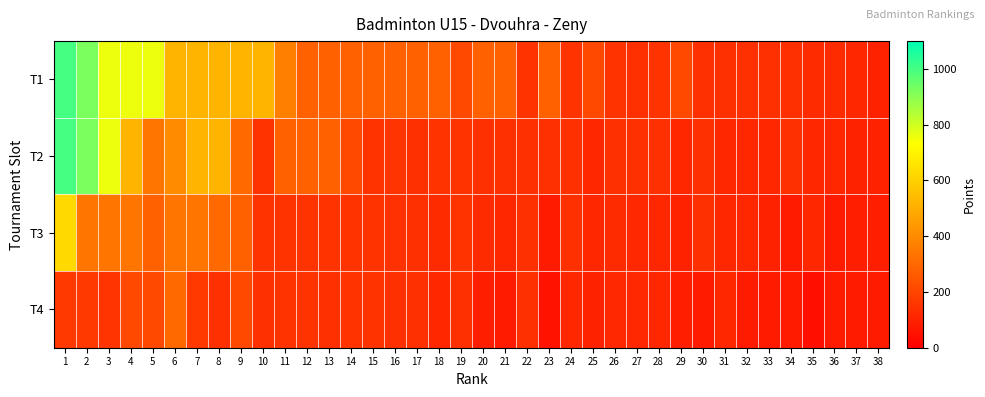

Reading left to right, extract all data points from this chart.

T1: 1=1000	2=920	3=760	4=760	5=760	6=520	7=520	8=520	9=520	10=520	11=368	12=280	13=280	14=280	15=280	16=280	17=280	18=280	19=208	20=280	21=280	22=150	23=280	24=150	25=208	26=150	27=138	28=150	29=208	30=138	31=138	32=138	33=138	34=138	35=126	36=126	37=114	38=102
T2: 1=1000	2=920	3=760	4=520	5=336	6=400	7=520	8=520	9=304	10=150	11=280	12=280	13=280	14=208	15=150	16=152	17=138	18=150	19=150	20=138	21=138	22=139	23=138	24=139	25=114	26=138	27=138	28=138	29=114	30=138	31=114	32=114	33=114	34=138	35=114	36=114	37=102	38=102
T3: 1=624	2=336	3=336	4=336	5=280	6=336	7=336	8=304	9=280	10=150	11=150	12=150	13=150	14=150	15=150	16=144	17=138	18=126	19=150	20=126	21=112	22=138	23=78	24=138	25=112	26=126	27=120	28=114	29=102	30=138	31=114	32=112	33=102	34=78	35=112	36=78	37=86	38=86
T4: 1=165	2=165	3=152	4=208	5=208	6=304	7=165	8=138	9=208	10=138	11=150	12=150	13=138	14=150	15=150	16=138	17=138	18=114	19=138	20=86	21=78	22=138	23=54	24=112	25=102	26=120	27=120	28=114	29=86	30=78	31=112	32=78	33=80	34=78	35=46	36=78	37=78	38=78